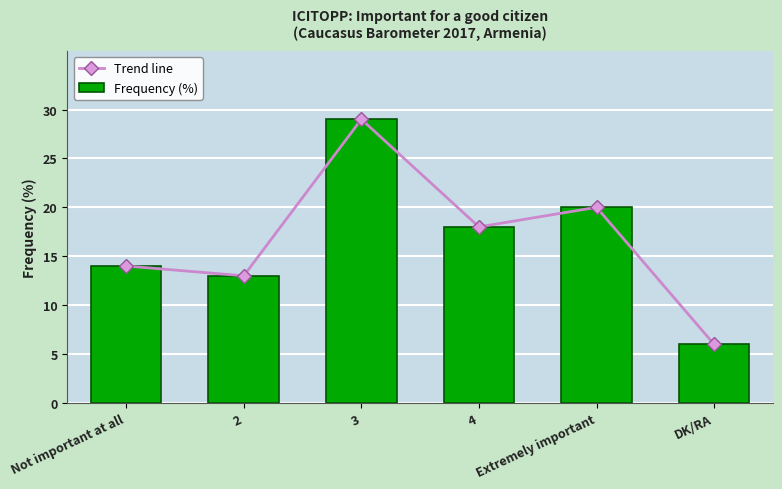

Where is Frequency (%) nearest to the value 17?

4